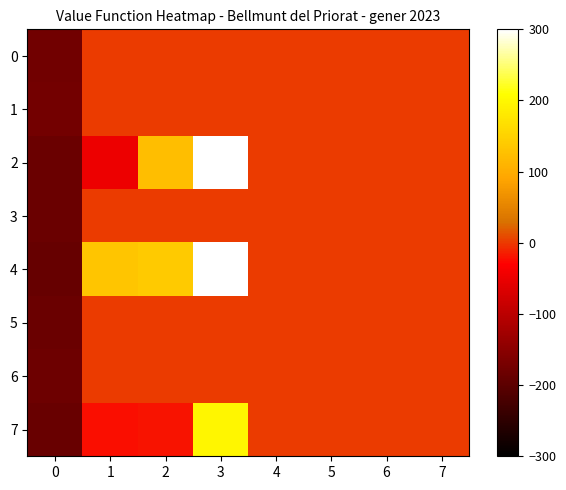

Reading left to right, transcribe all the data shown in this chart.

0: 0=-177.0	1=0.0	2=0.0	3=0.0	4=0.0	5=0.0	6=0.0	7=0.0
1: 0=-175.0	1=0.0	2=0.0	3=0.0	4=0.0	5=0.0	6=0.0	7=0.0
2: 0=-184.0	1=-48.0	2=123.0	3=417.0	4=0.0	5=0.0	6=0.0	7=0.0
3: 0=-184.0	1=0.0	2=0.0	3=0.0	4=0.0	5=0.0	6=0.0	7=0.0
4: 0=-189.0	1=133.0	2=140.5	3=538.0	4=0.0	5=0.0	6=0.0	7=0.0
5: 0=-185.0	1=0.0	2=0.0	3=0.0	4=0.0	5=0.0	6=0.0	7=0.0
6: 0=-181.0	1=0.0	2=0.0	3=0.0	4=0.0	5=0.0	6=0.0	7=0.0
7: 0=-187.0	1=-22.0	2=-18.8	3=199.0	4=0.0	5=0.0	6=0.0	7=0.0